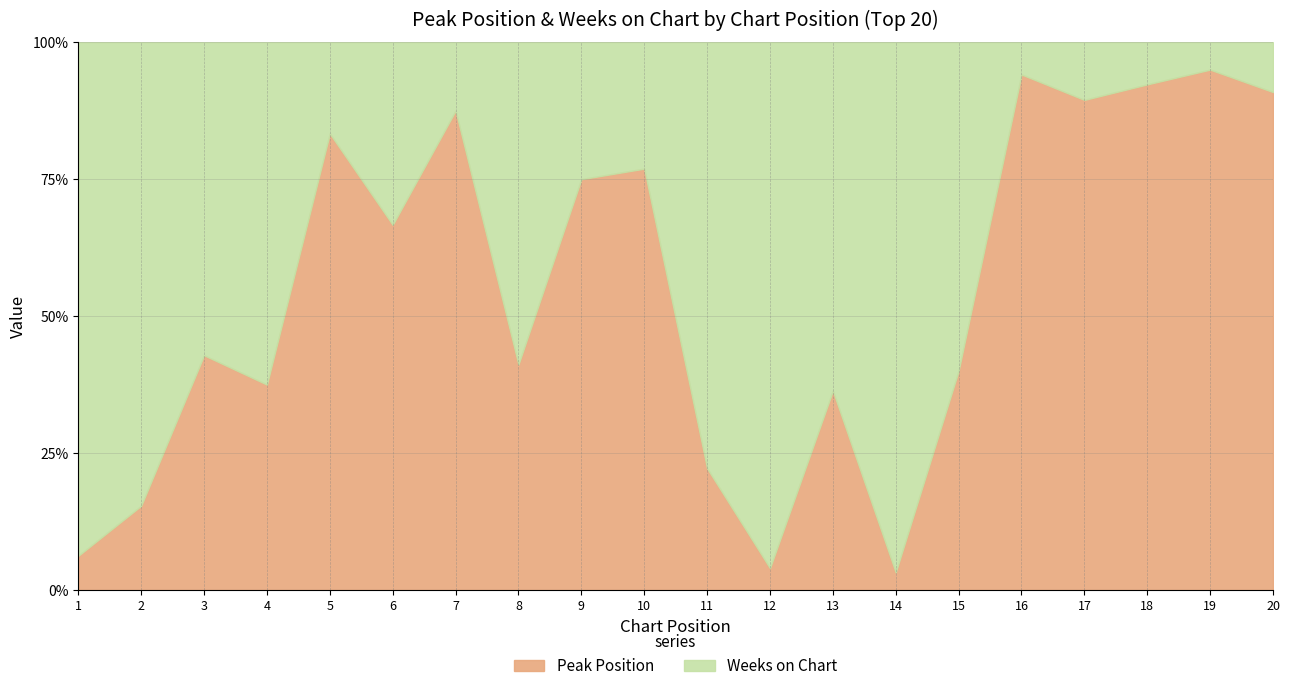

True or false: Weeks on Chart and Peak Position intersect in this chart.

True